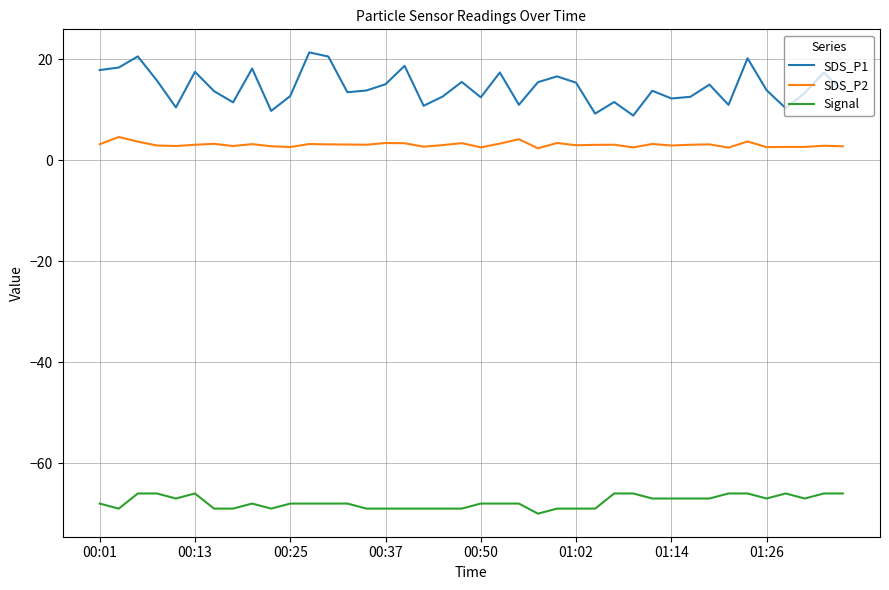

What is the difference between the maximum and minimum values in the Signal series?

4.0